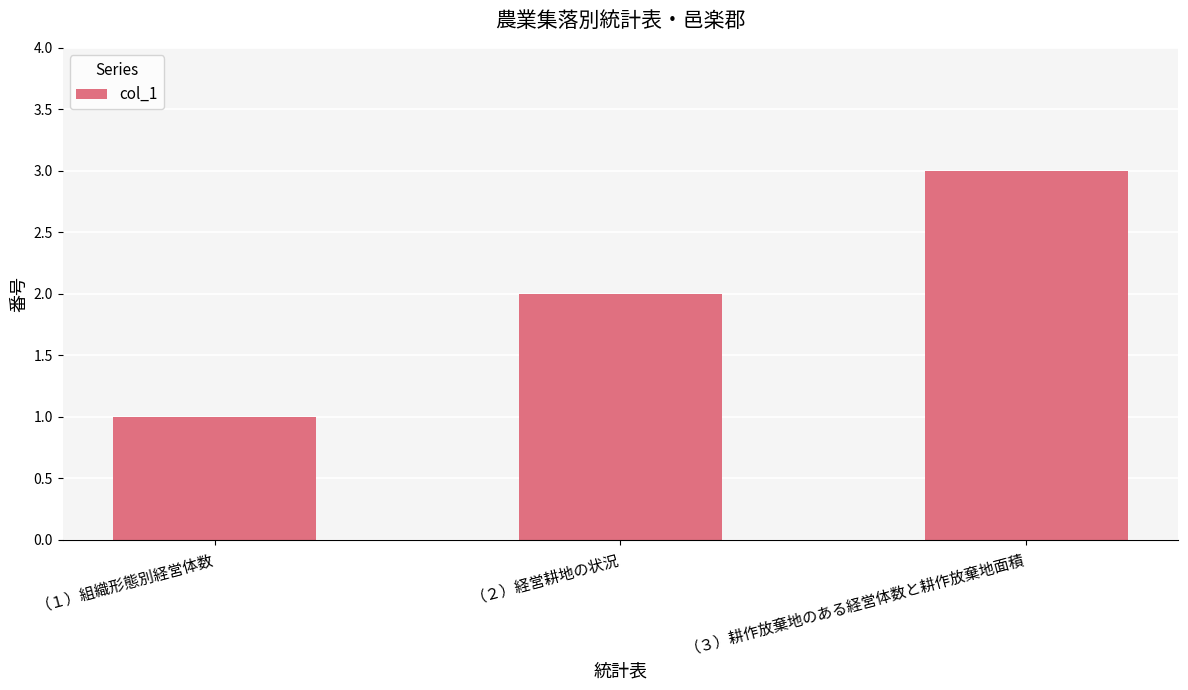

What is the minimum value shown in the chart?

1